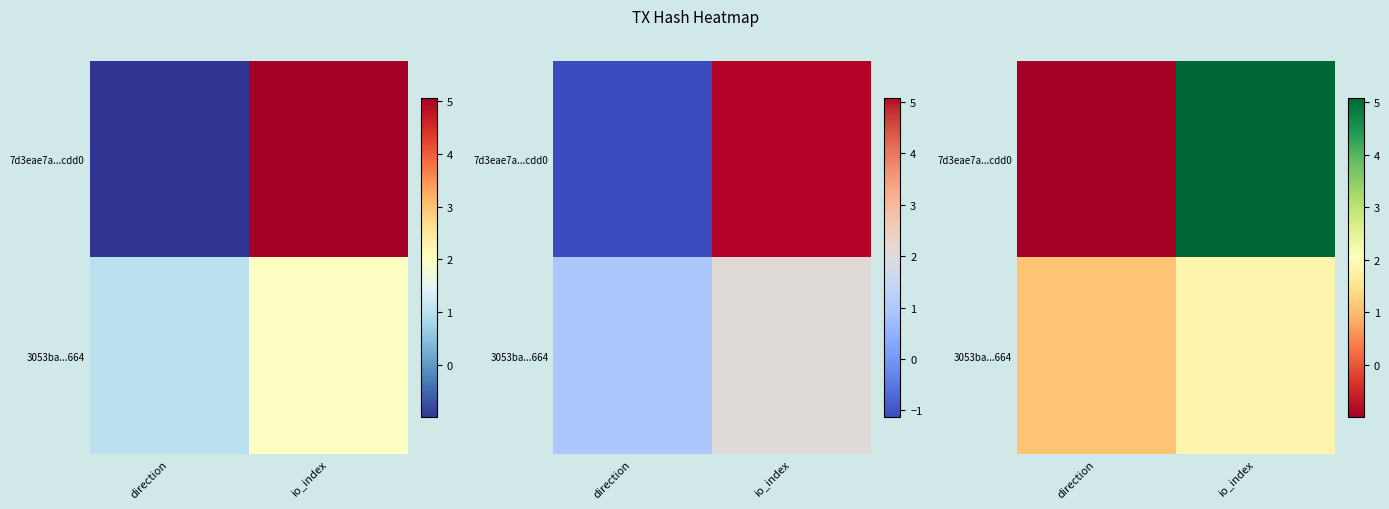

Is the value of row_1 at io_index greater than the value of row_0 at direction?

Yes